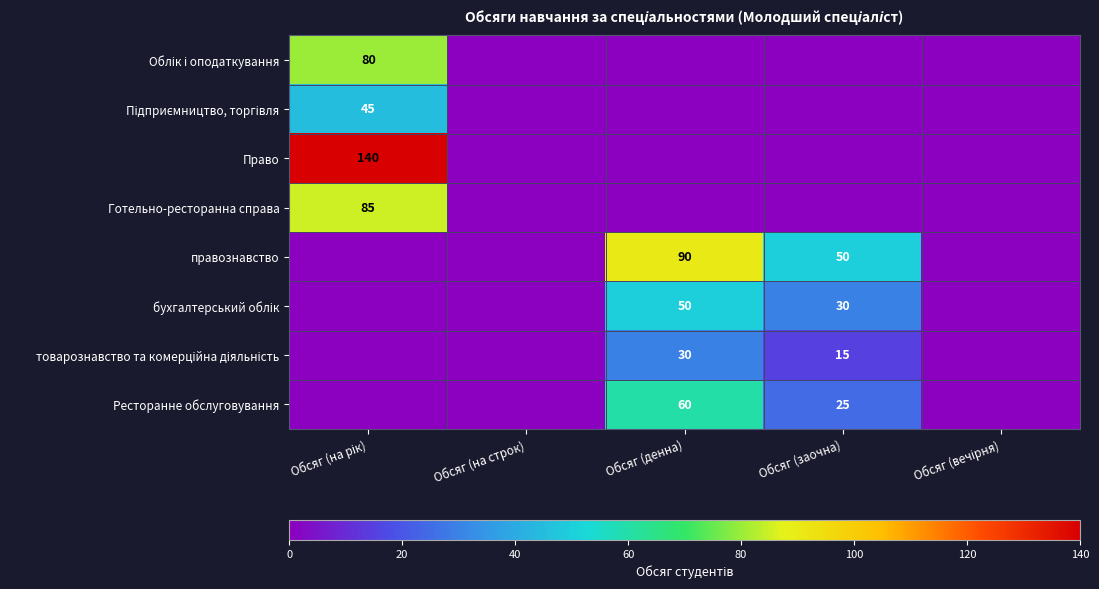

Is it true that Ресторанне обслуговування equals 36 at Обсяг (заочна)?

False